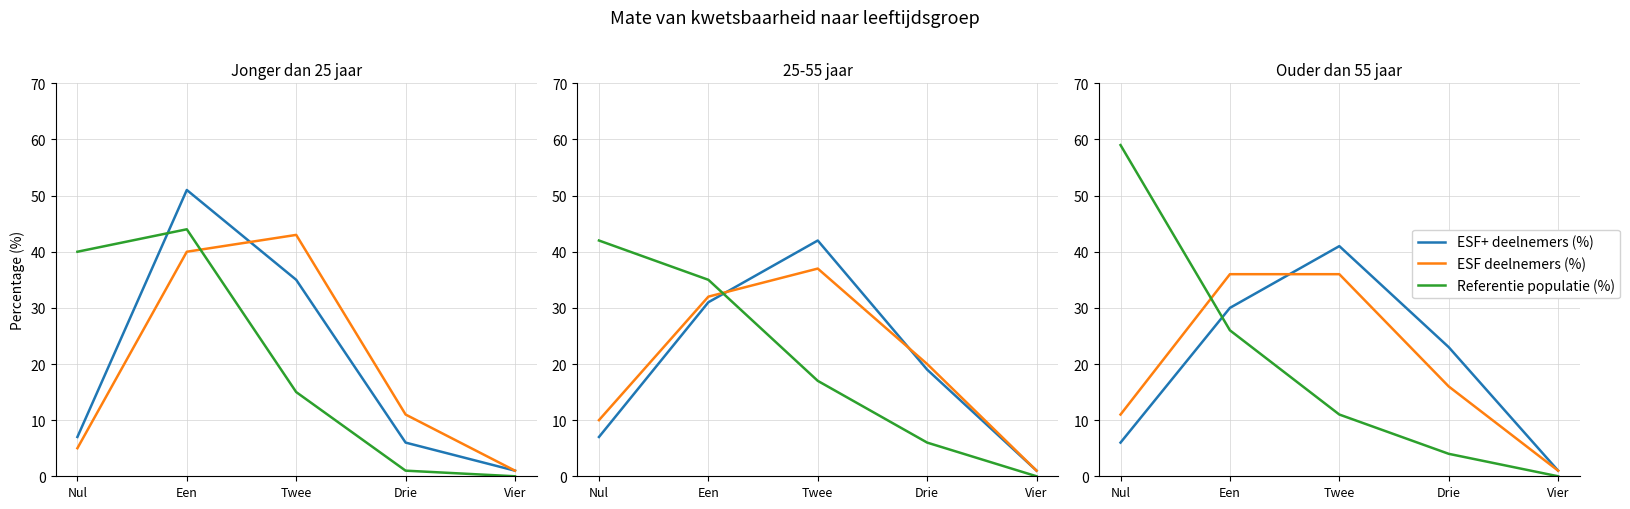

At which category does ESF+ deelnemers (%) reach its first local peak?

Twee